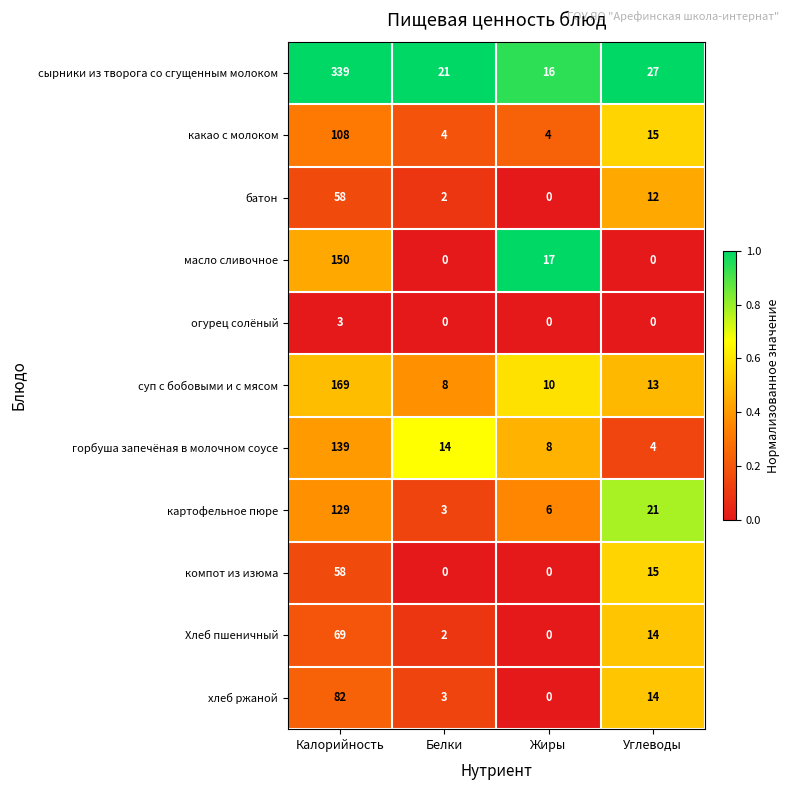

What is the difference between the highest and lowest values at Белки?

21